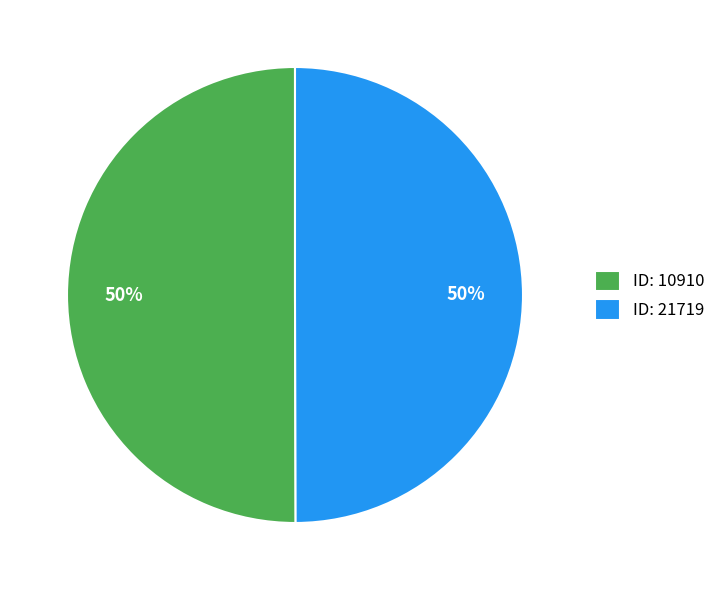

True or false: ID: 21719 accounts for 64% of the total.

False